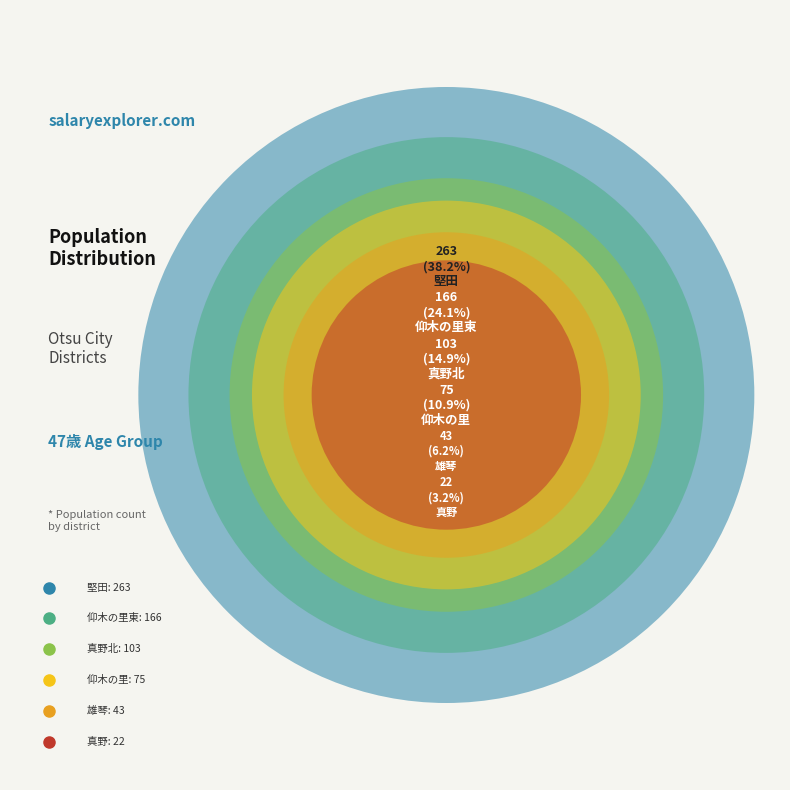

How much of the chart is everything except 仰木の里東?

75.9%